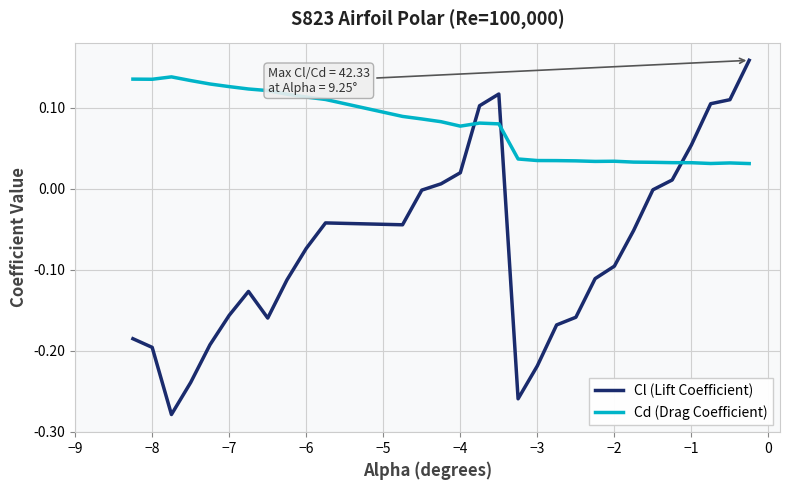

Rank the series by their average value, from highest to lowest.

Cd (Drag Coefficient), Cl (Lift Coefficient)